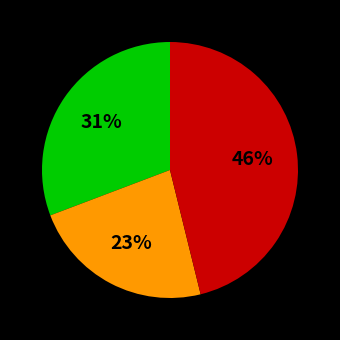

To the nearest percent, what is the average slice percentage?

33%